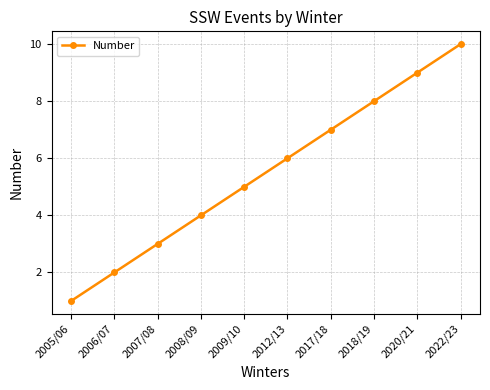

Between 2020/21 and 2009/10, which is larger?

2020/21